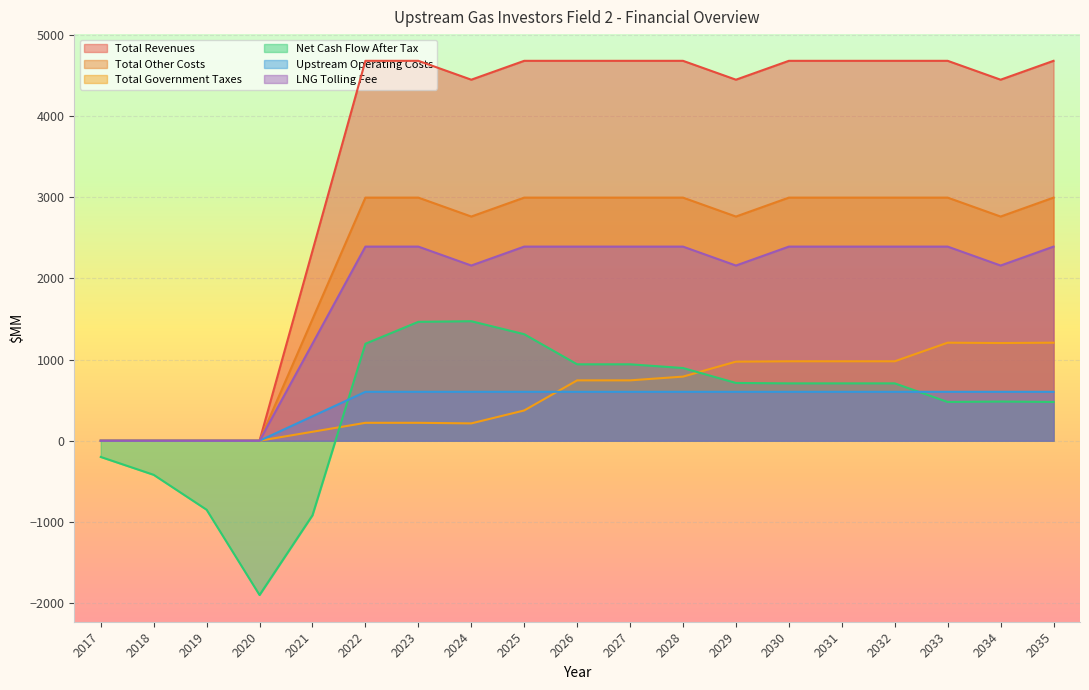

Is the value of Total Government Taxes at 2018 greater than the value of LNG Tolling Fee at 2035?

No